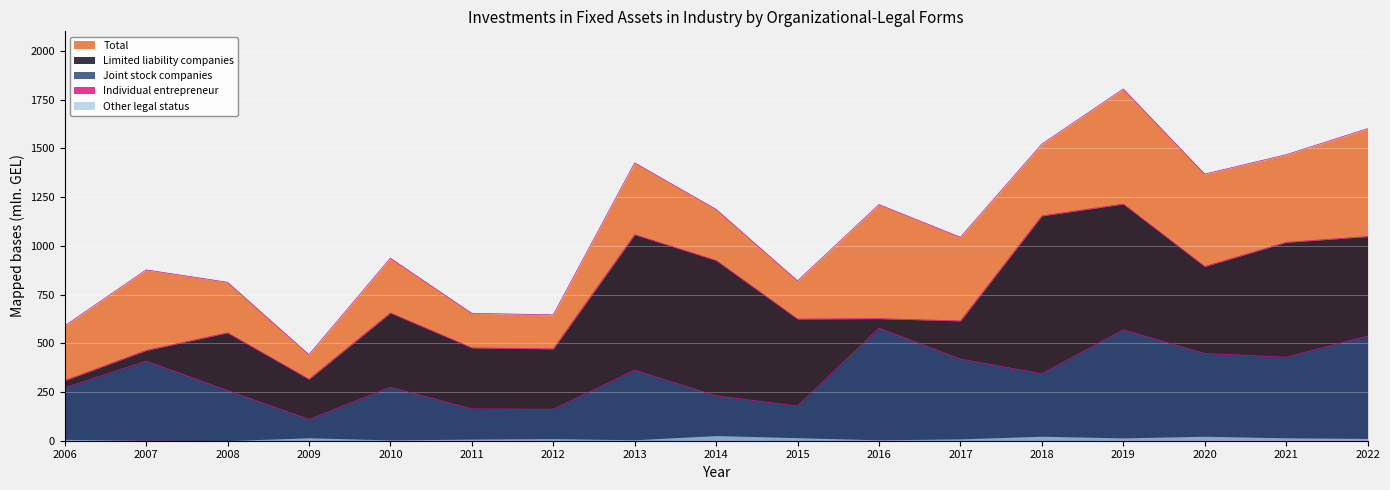

What is the lowest value of the Limited liability companies series?

308.4